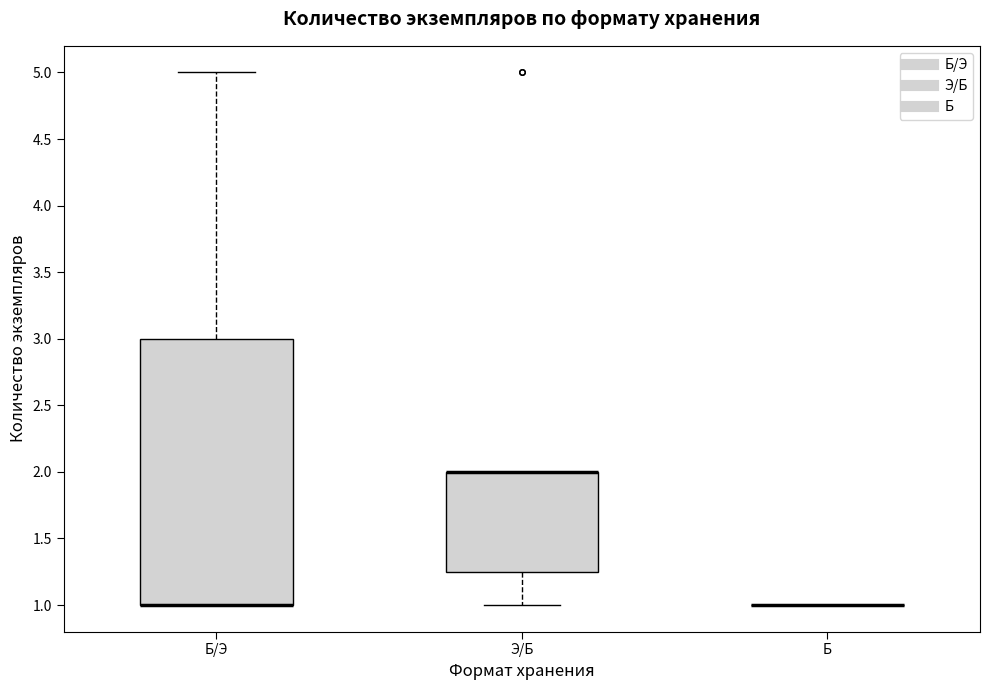

Which box is the tallest, from its lower edge to its upper edge?

Б/Э